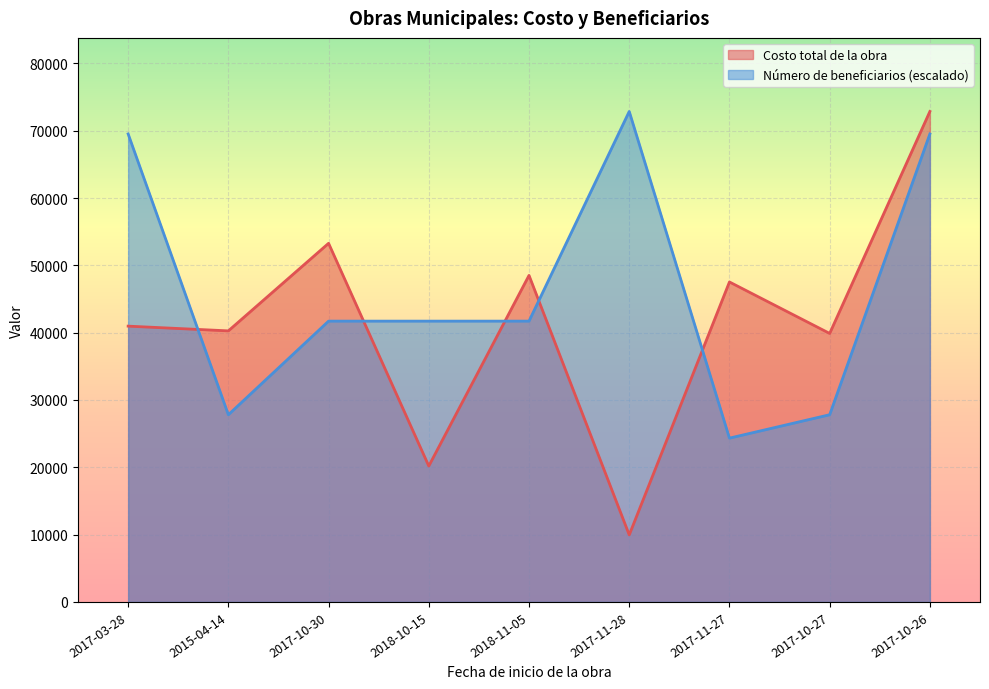

The Costo total de la obra series shows 35575.6 at 2018-10-15. True or false?

False